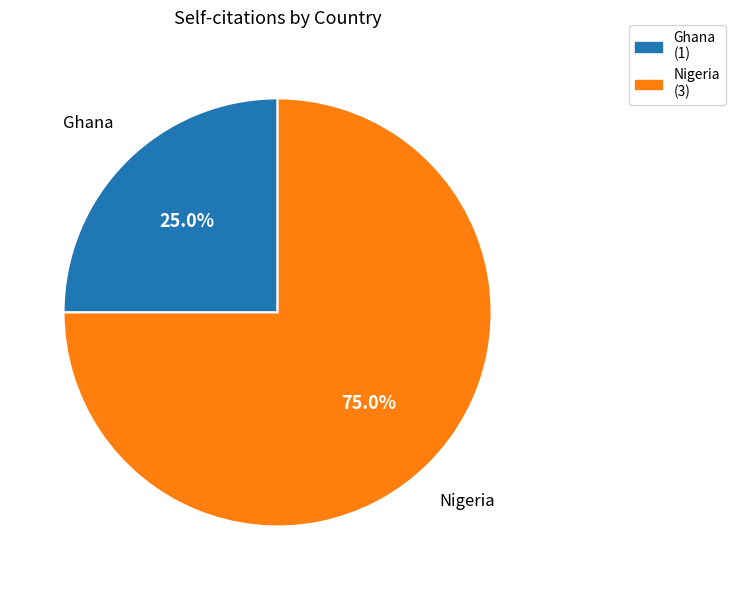

Between Ghana (1) and Nigeria (3), which is larger?

Nigeria (3)